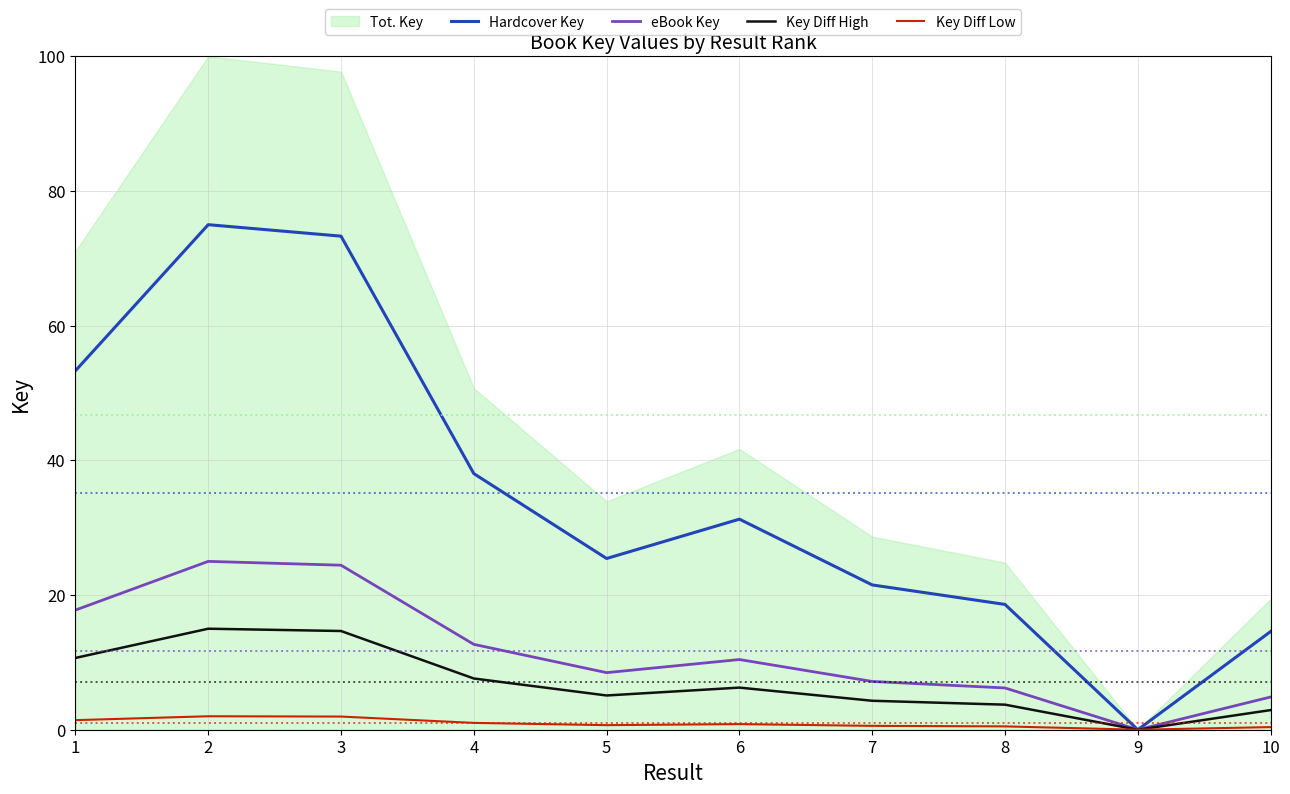

At which category does the chart reach its peak across all series?

2